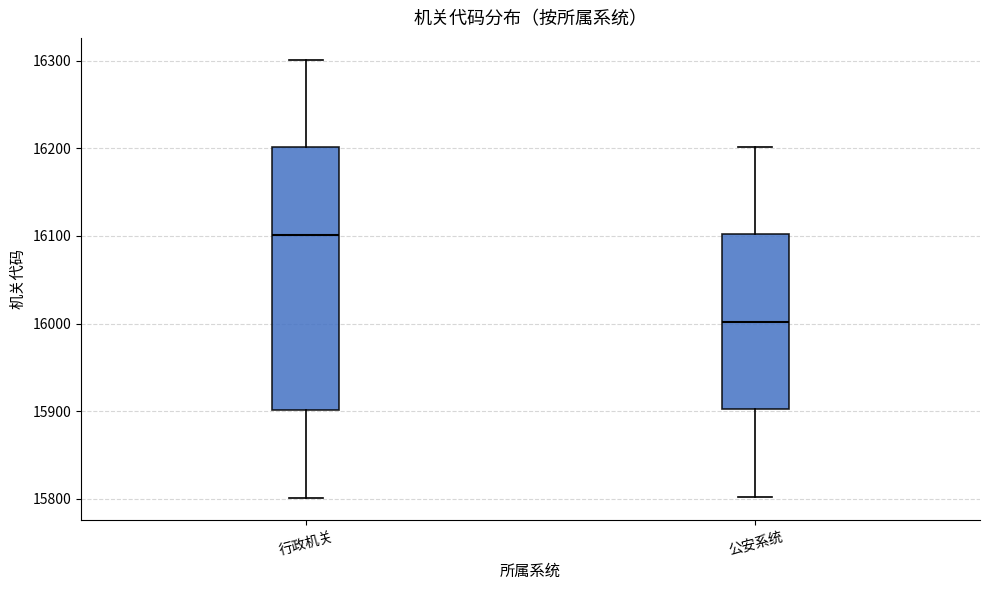

Where does the lower whisker of the box for 公安系统 end on the y-axis? The values are not printed on the chart, so give them approximately, as read against the axis.

15800